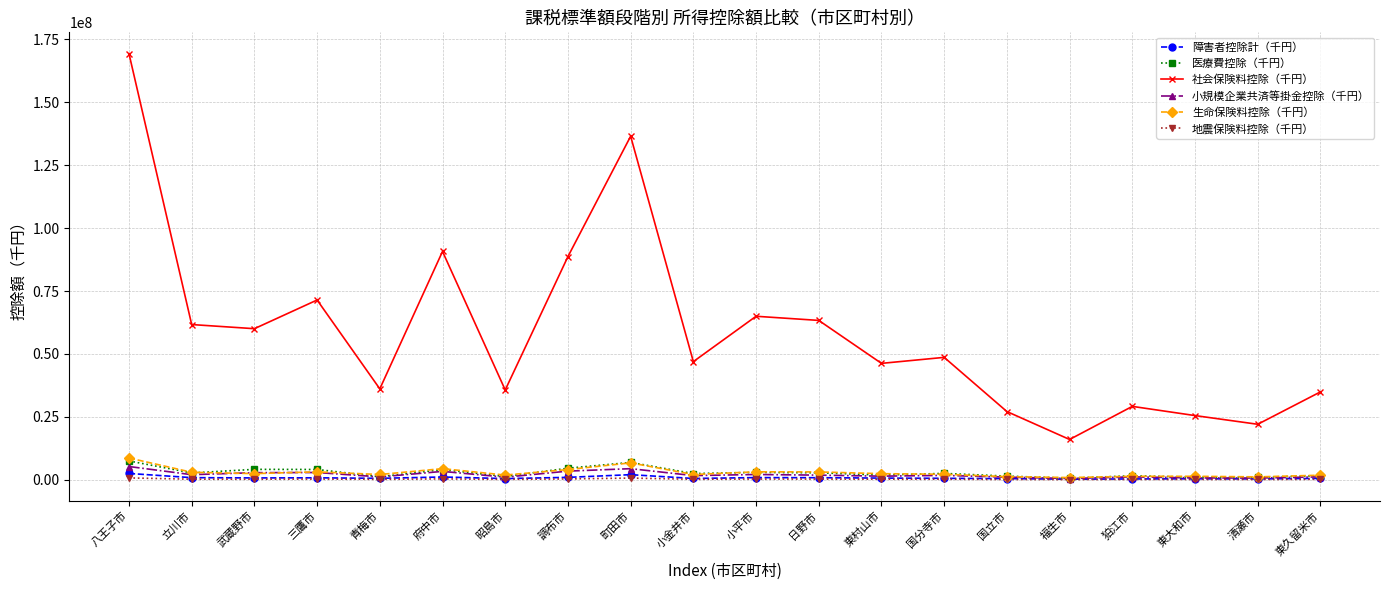

Where is the first local maximum for 社会保険料控除（千円）?

三鷹市